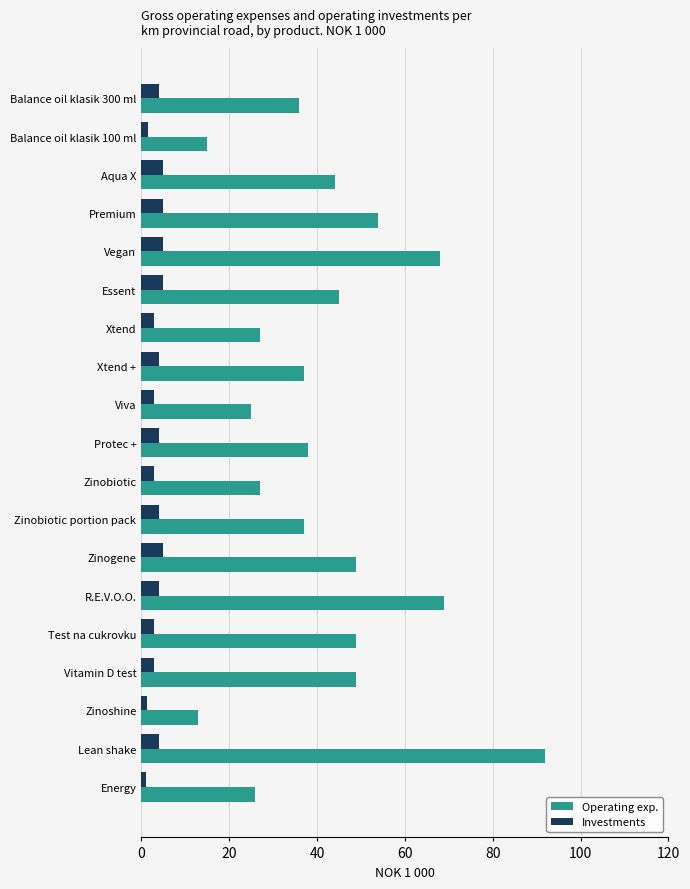

Is it true that Investments equals 5.0 at Zinogene?

True